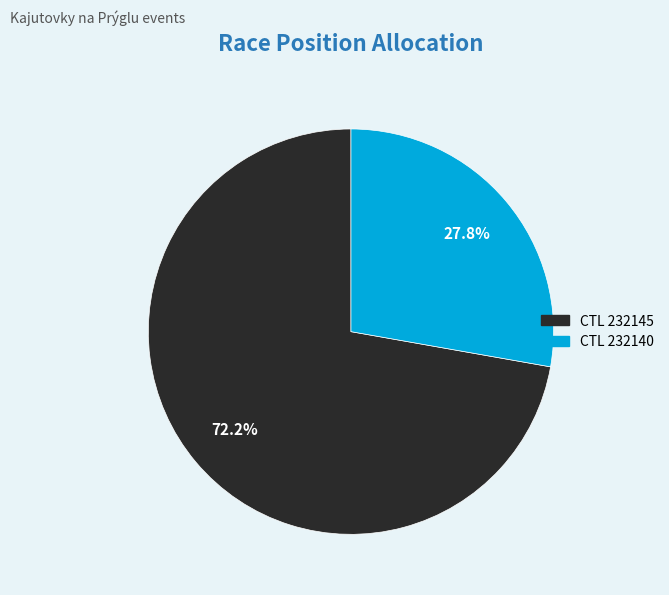

Does any single category account for the majority?

Yes